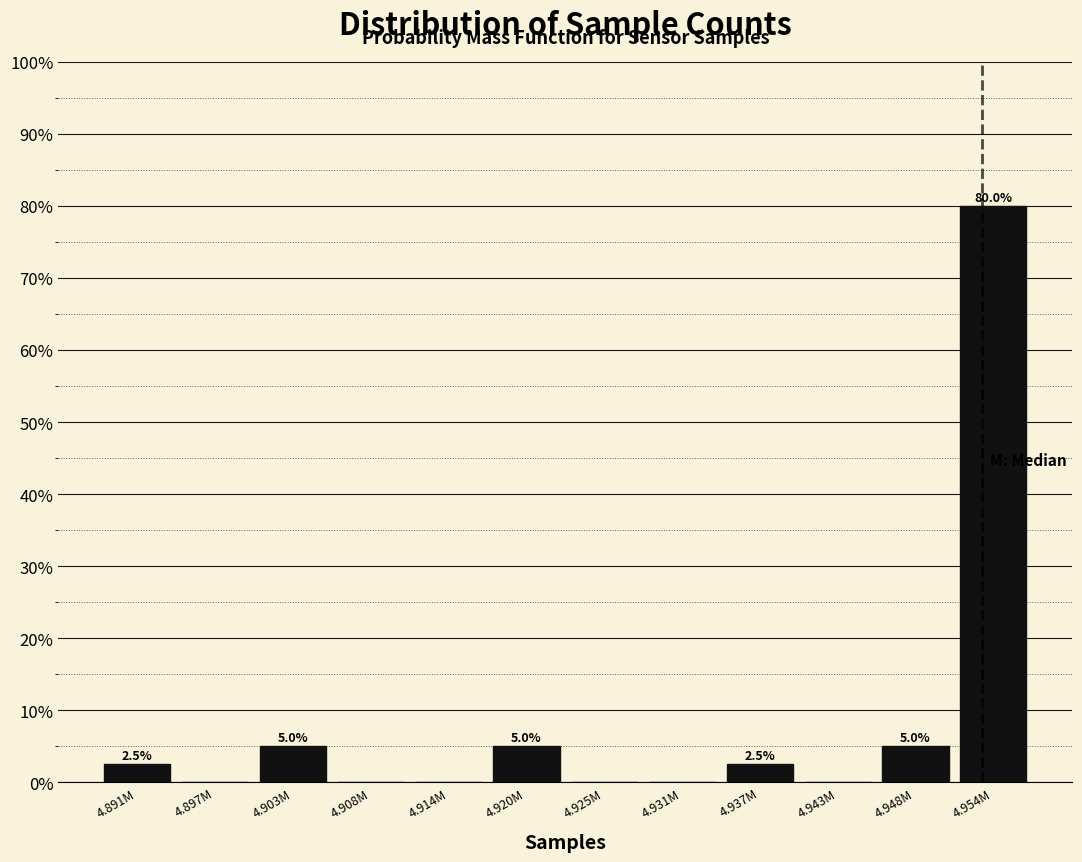

Reading right to left, transcribe all the data shown in this chart.

4.954M=80.0	4.948M=5.0	4.943M=0.0	4.937M=2.5	4.931M=0.0	4.925M=0.0	4.920M=5.0	4.914M=0.0	4.908M=0.0	4.903M=5.0	4.897M=0.0	4.891M=2.5